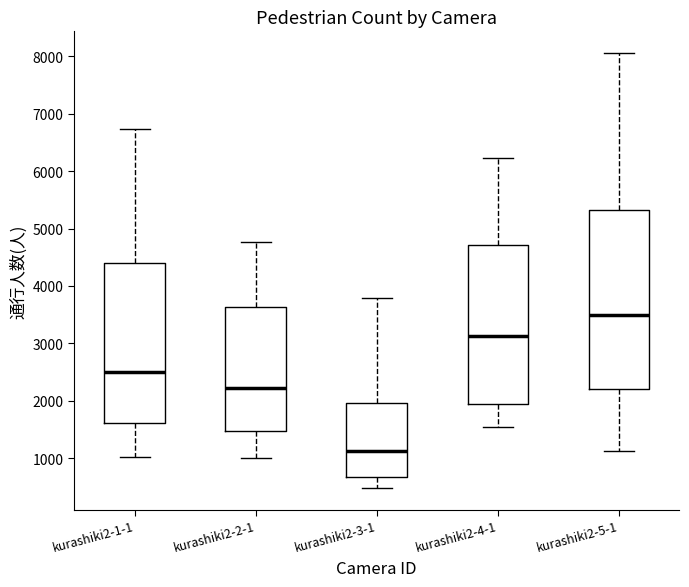

Which box has the lowest median line?

kurashiki2-3-1